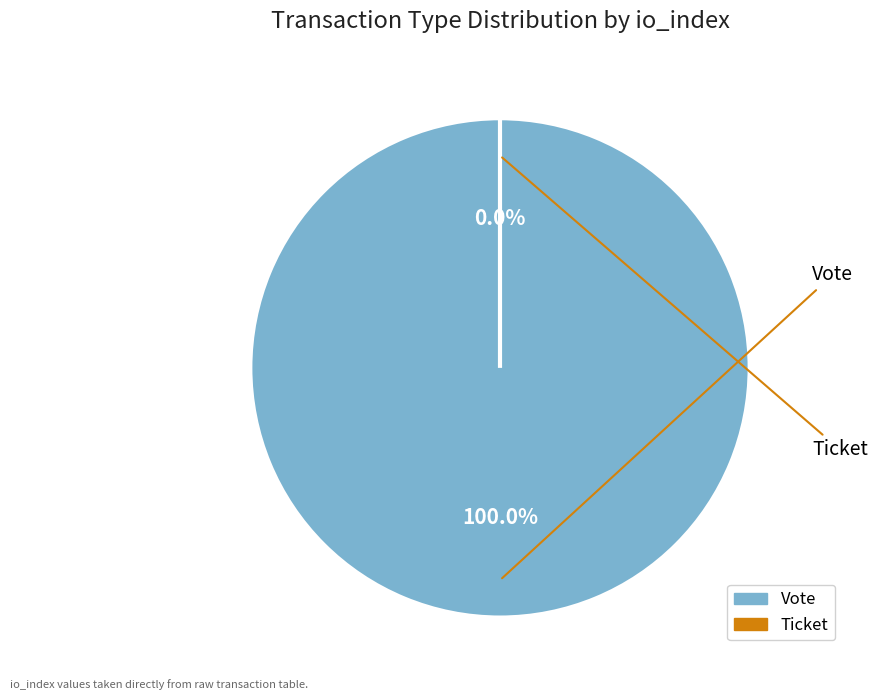

Is it true that Ticket (io_index=0) is 0% of the pie?

True